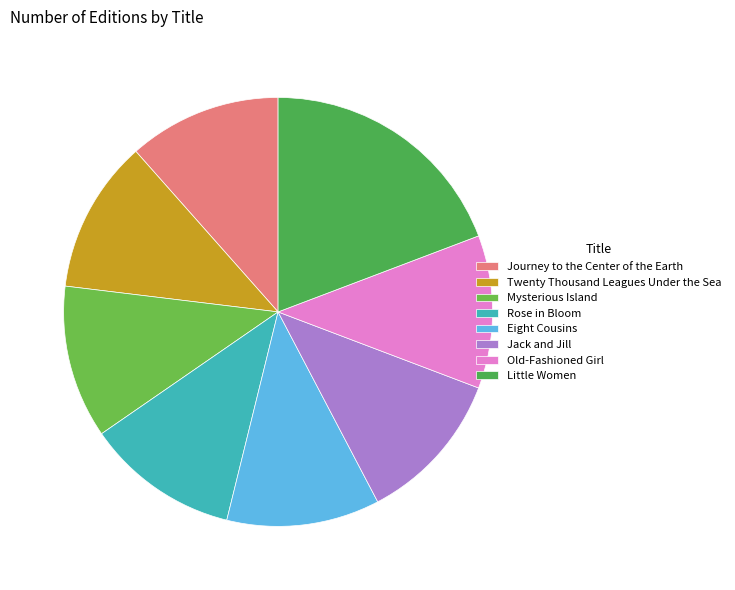

To the nearest percent, what is the difference between the Little Women and Old-Fashioned Girl slice percentages?

8%